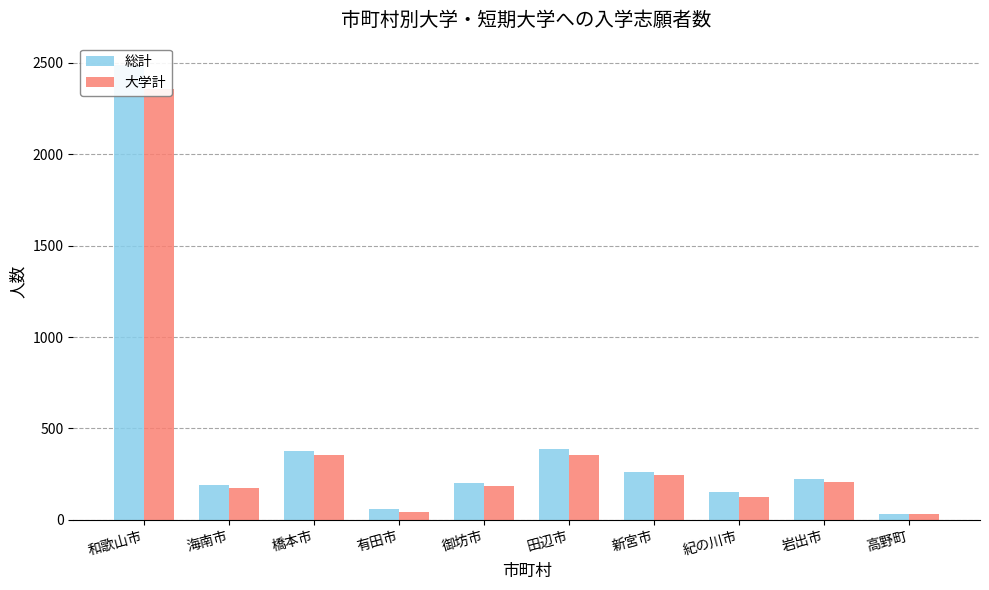

Which series has the largest total across all categories?

総計